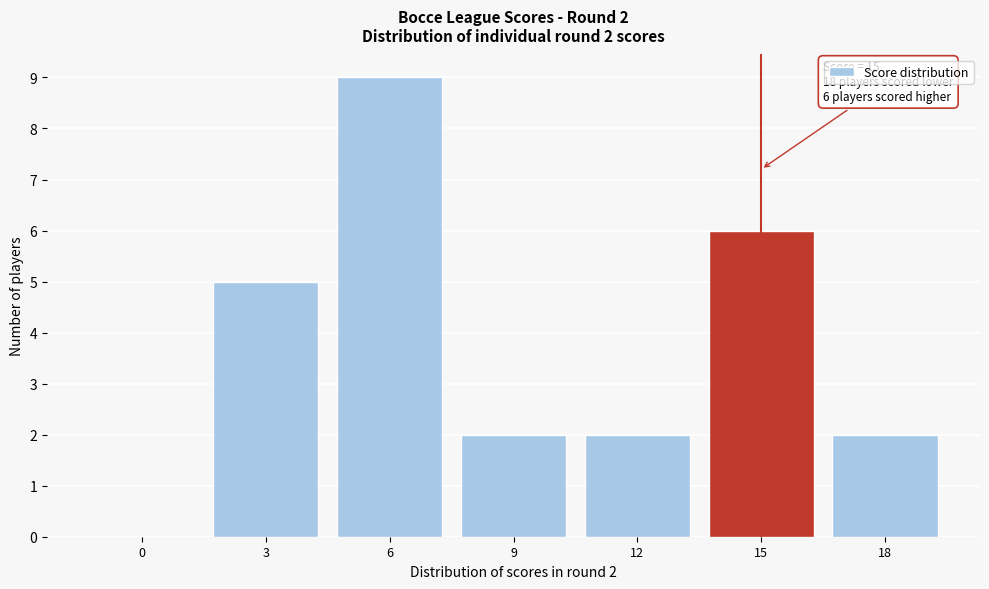

Reading left to right, what are all the values shown in this chart?

0=0	3=5	6=9	9=2	12=2	15=6	18=2